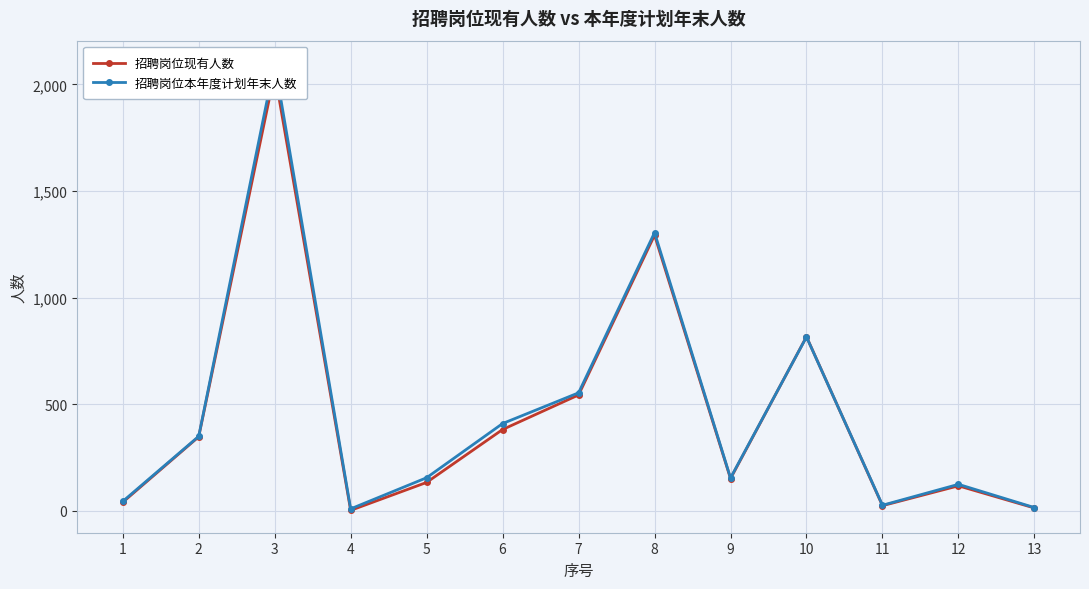

The value of 招聘岗位现有人数 at 1 is 9. True or false?

False